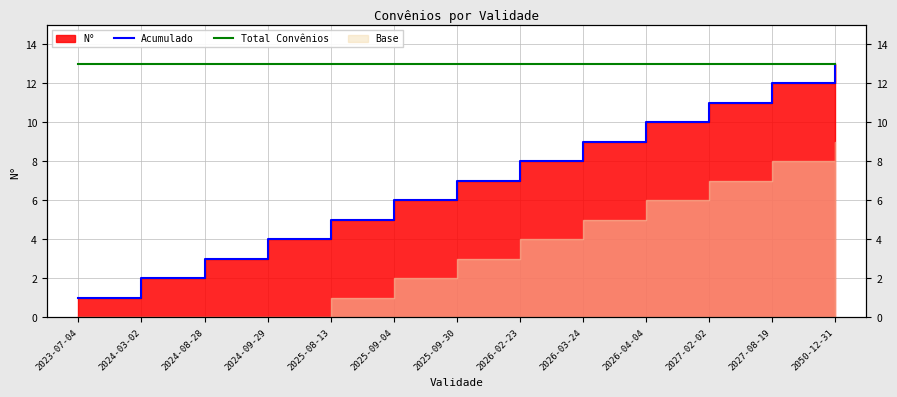

Does the chart have visible grid lines?

Yes